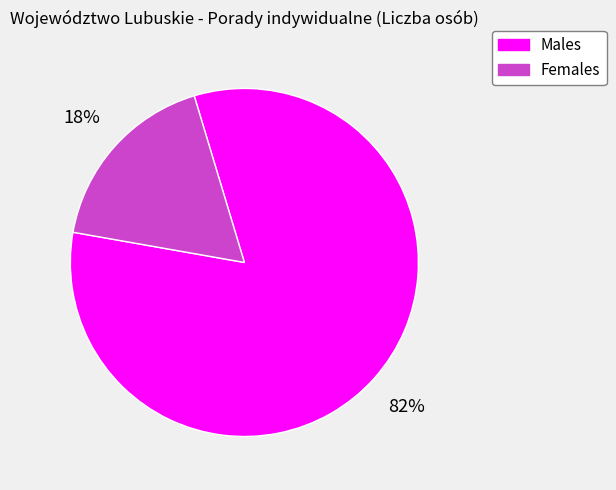

What is the smallest slice in the pie chart?

Females